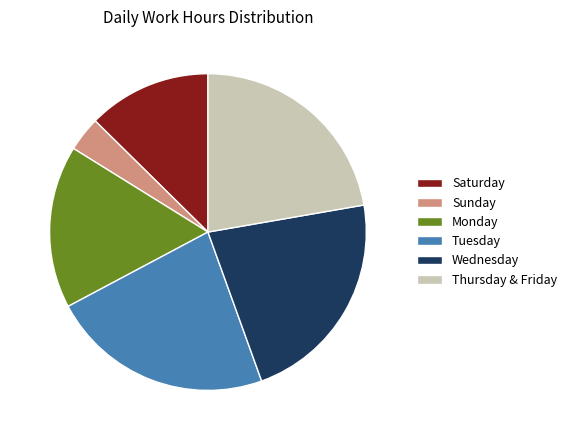

True or false: Monday accounts for 17% of the total.

True